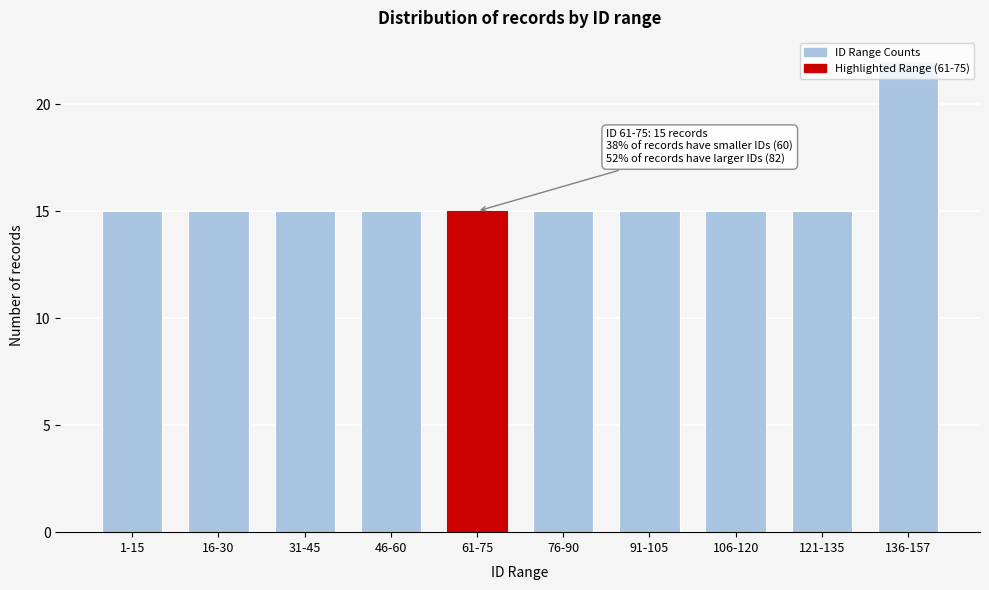

What is the sum of all values?

157